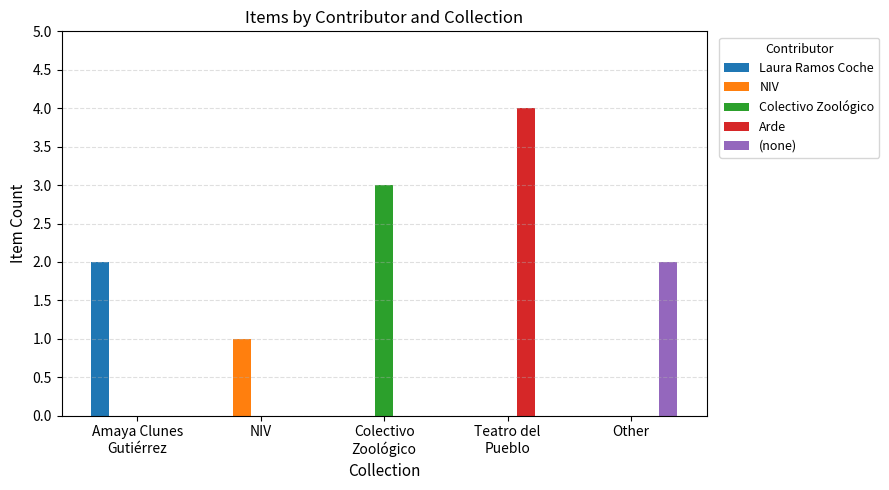

What is the maximum value shown in the chart?

4